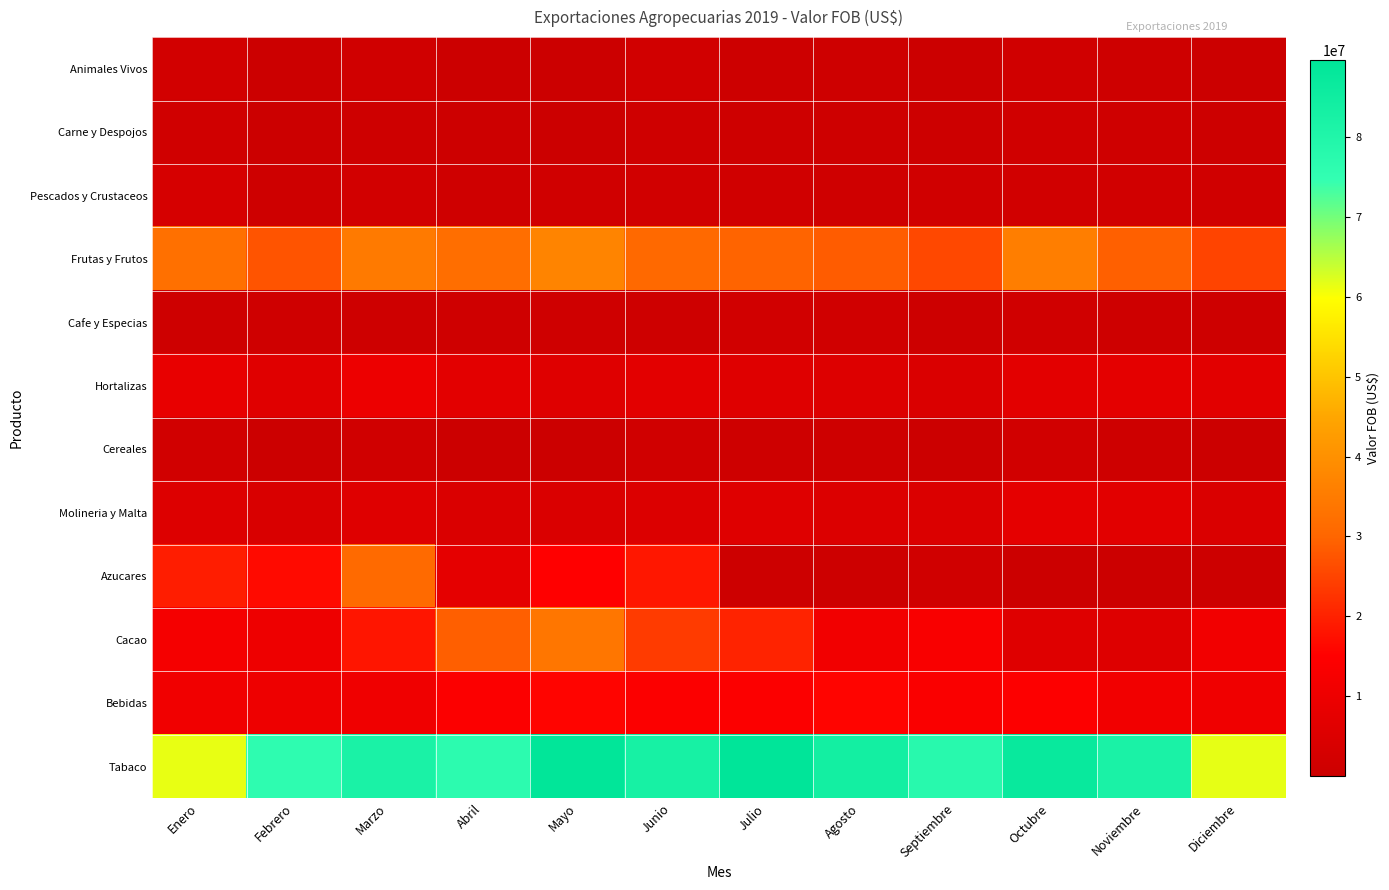

At how many categories does at least one series exceed 75346385?

10